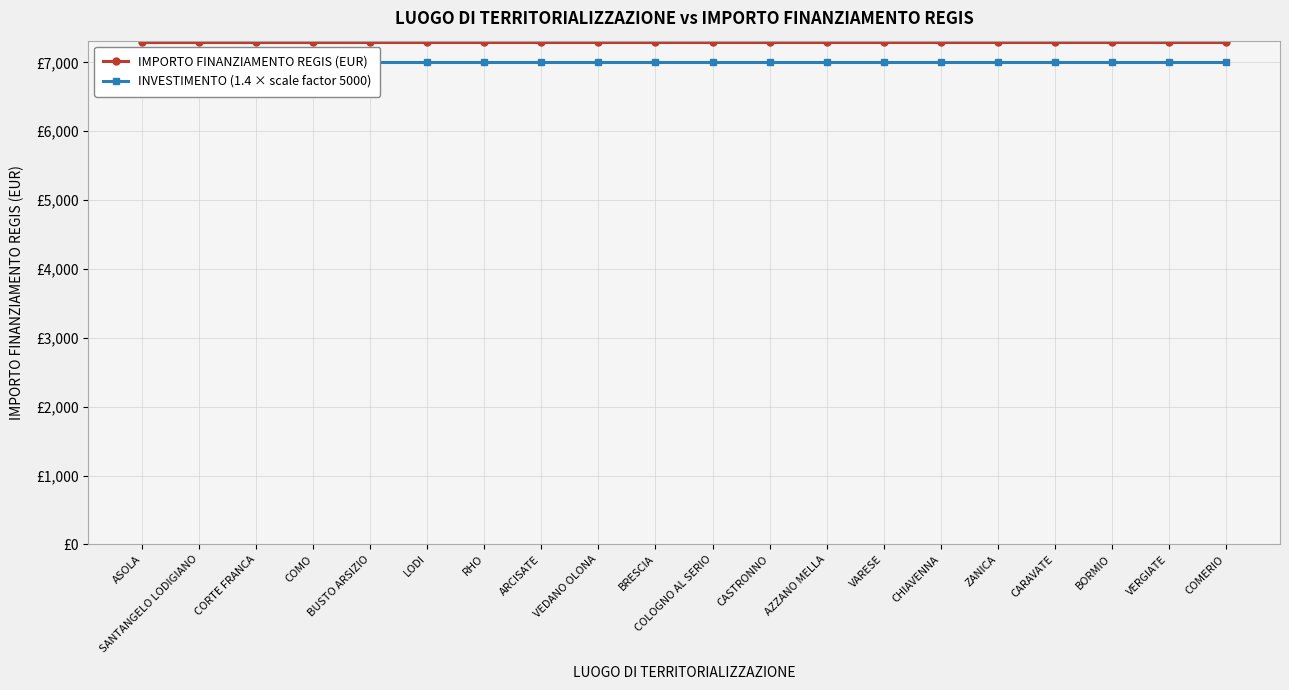

How many lines are shown in the chart?

2